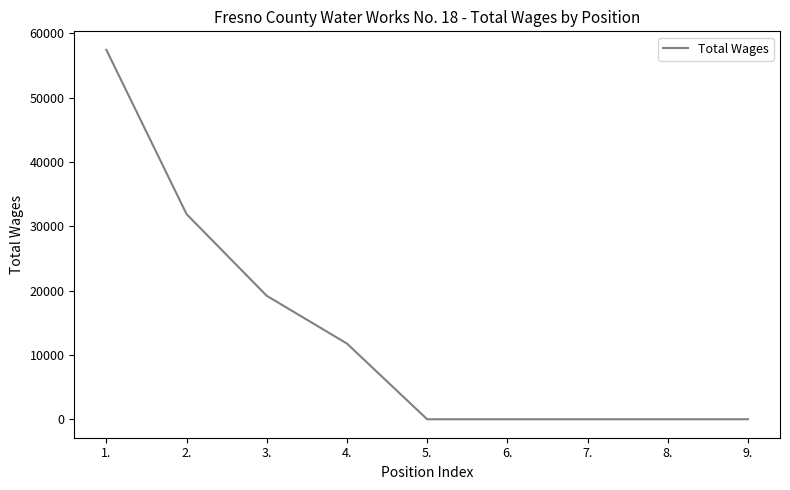

What is the difference between the maximum and minimum values?

57455